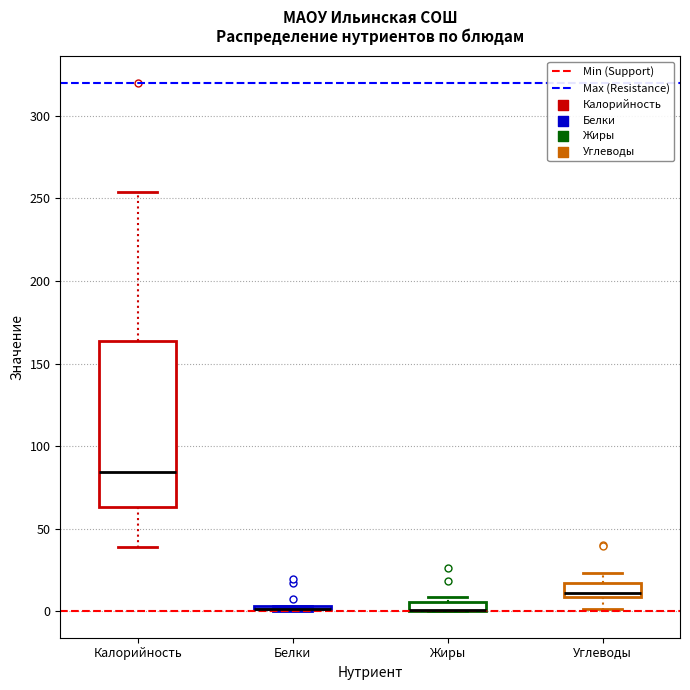

Where is the upper edge of the box for Жиры on the y-axis? The values are not printed on the chart, so give them approximately, as read against the axis.

5